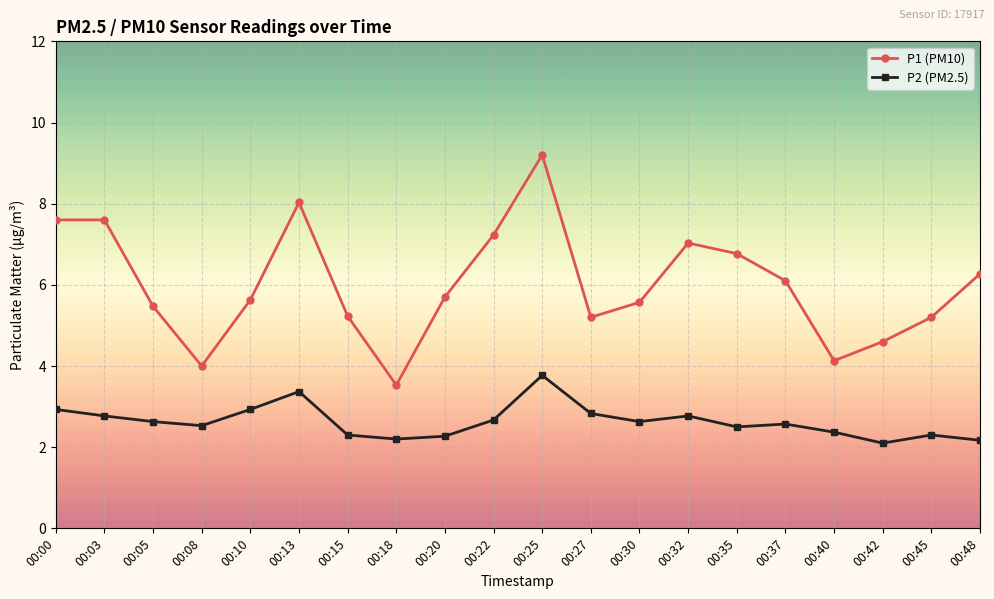

Between 00:03 and 00:22, which series saw the biggest shift?

P1 (PM10)